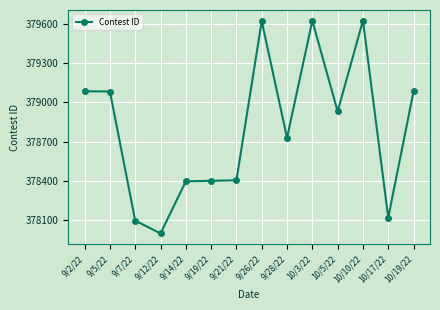

What is the label of the 3rd point from the left?

9/7/22